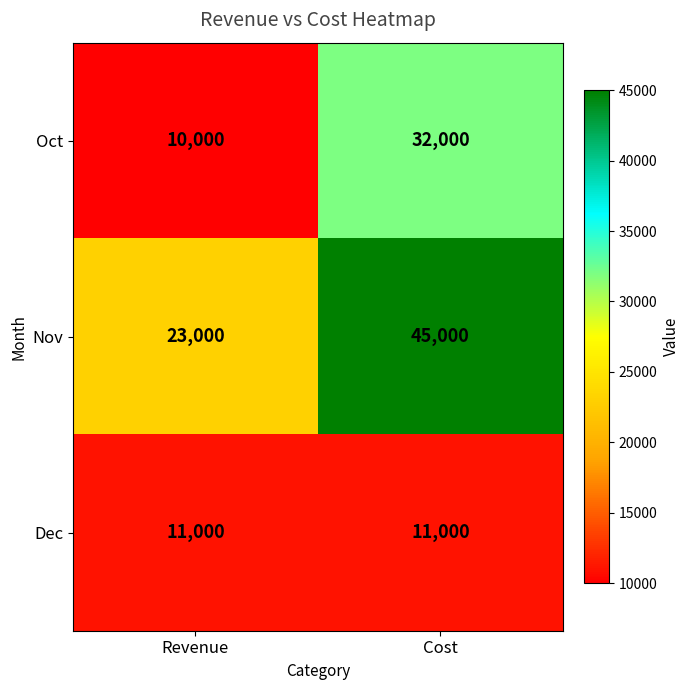

What is the difference between the highest and lowest values at Cost?

34000